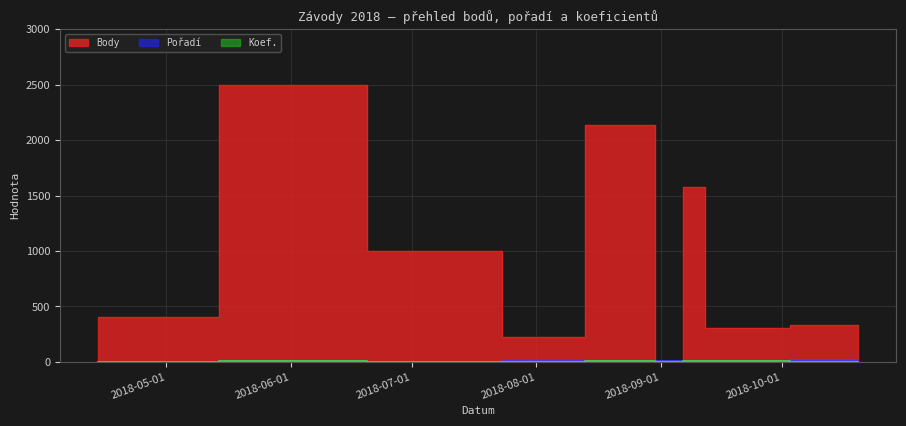

What is the average value of the Koef. series?

3